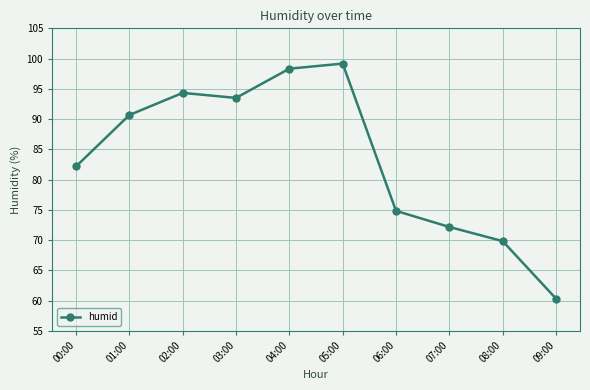

The chart shows a value of 90.7 at 01:00. True or false?

True